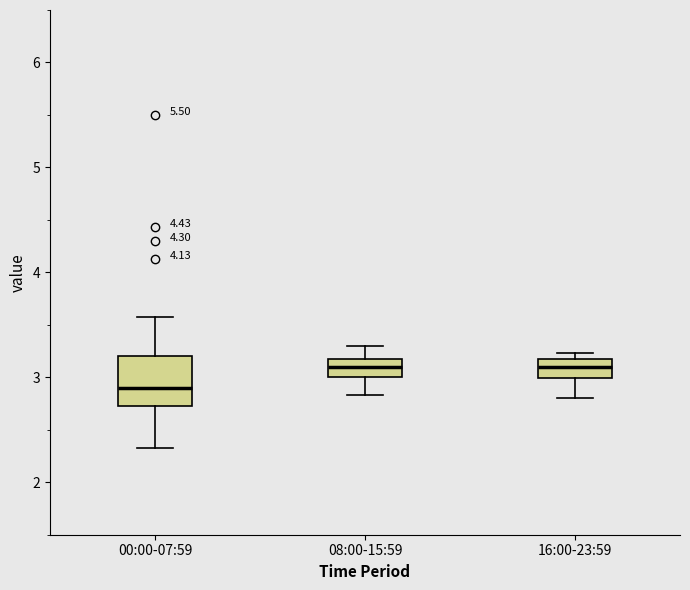

Reading left to right, transcribe this box plot: for each box, give where its median line is, the range the box spans, and where its two whiskers end, as read against the y-axis. The values are not printed on the chart, so give them approximately, as read against the axis.

00:00-07:59: median 2.9, box 2.7 to 3.2, whiskers 2.3 to 3.6
08:00-15:59: median 3.1, box 3.0 to 3.2, whiskers 2.8 to 3.3
16:00-23:59: median 3.1, box 3.0 to 3.2, whiskers 2.8 to 3.2 (just above the box's upper edge)